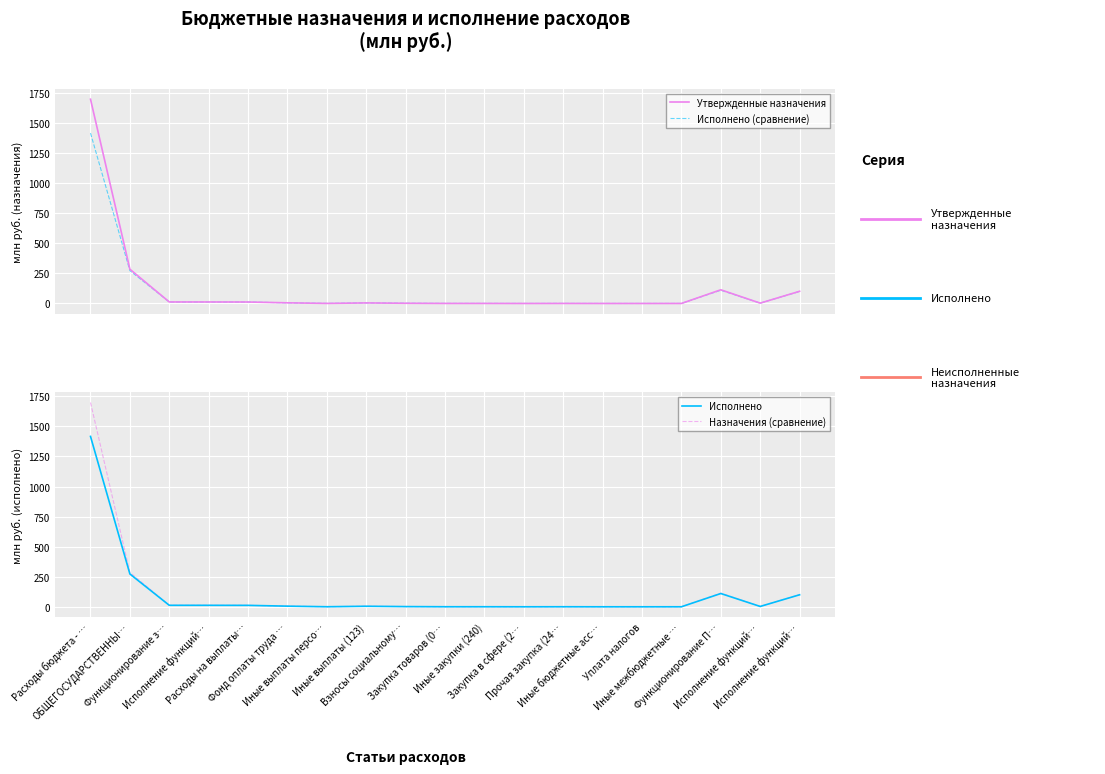

What is the average value of the Исполнено (сравнение) series?

102.7